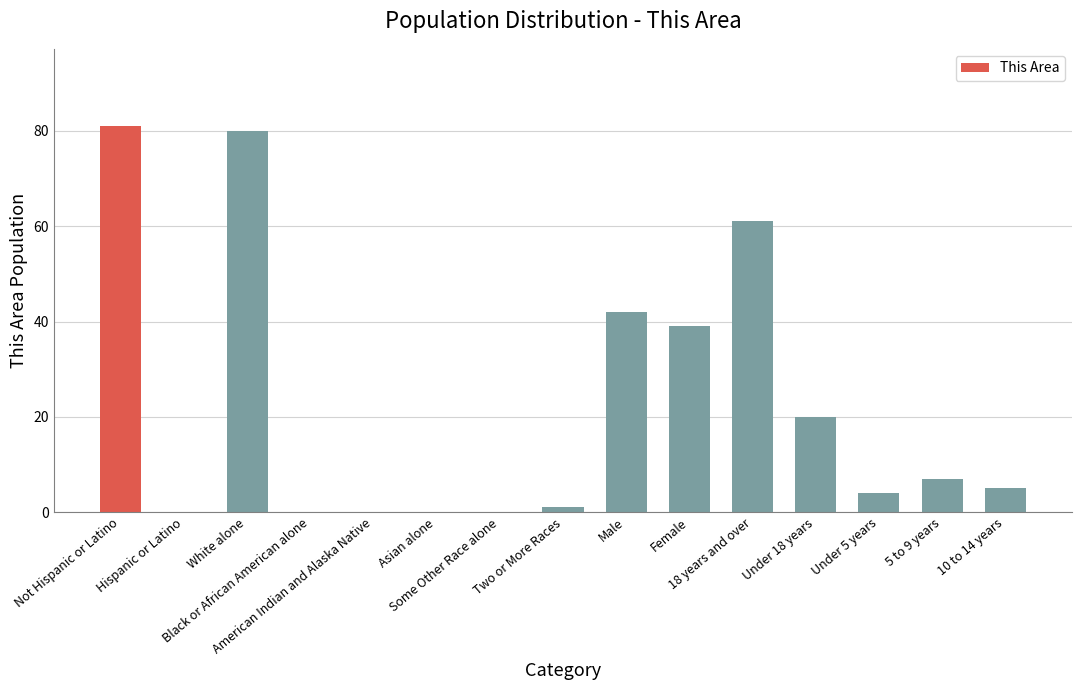

The value at Not Hispanic or Latino is 81. True or false?

True